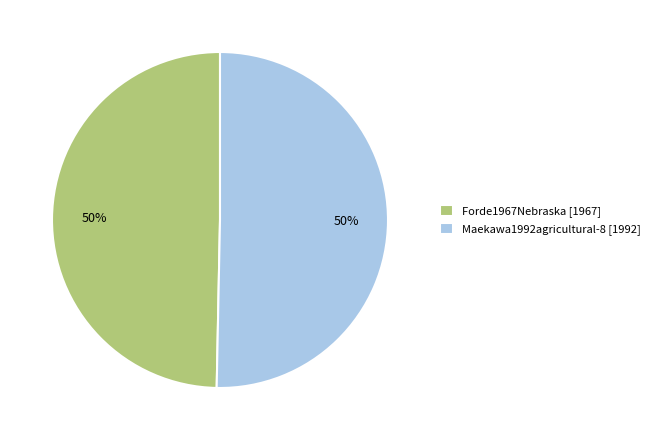

To the nearest percent, what portion does Maekawa1992agricultural-8 [1992] represent?

50%